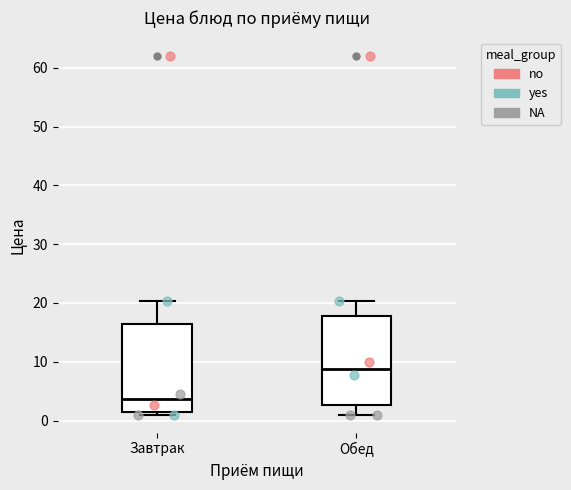

Which box's median line is the lowest?

Завтрак